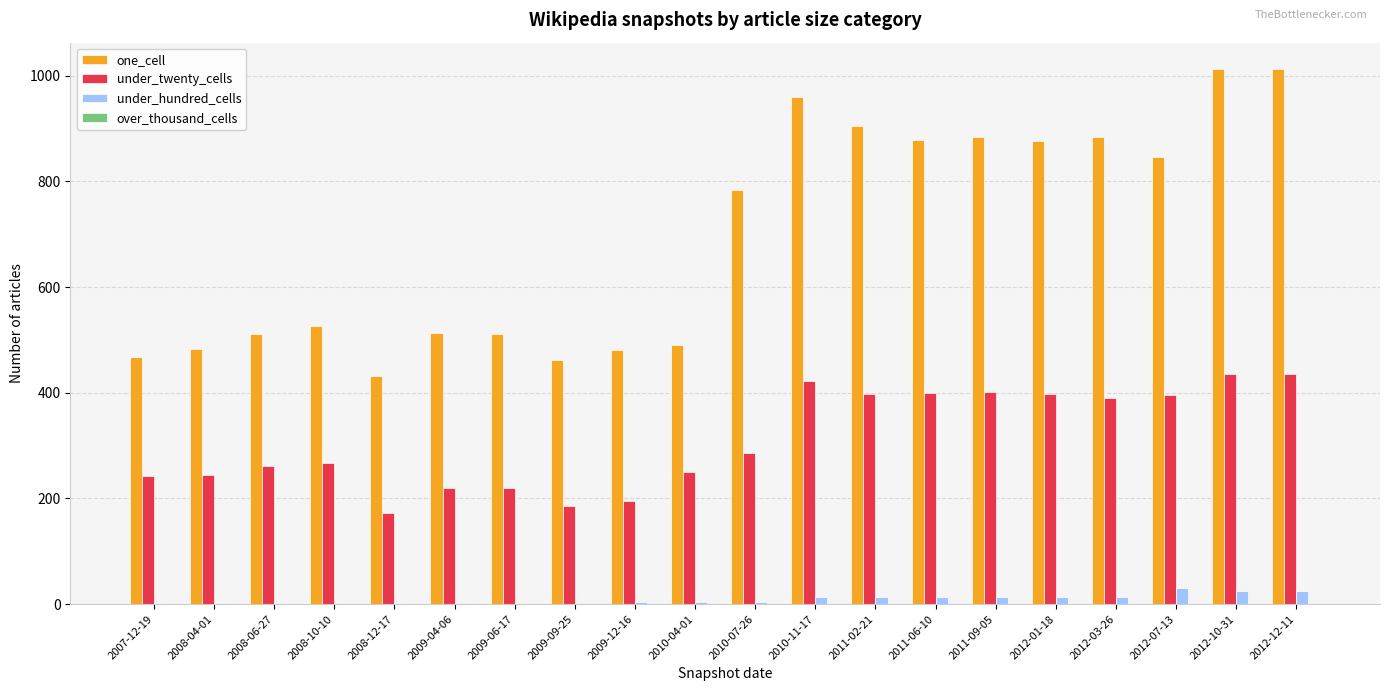

Which series has the widest spread of values?

one_cell